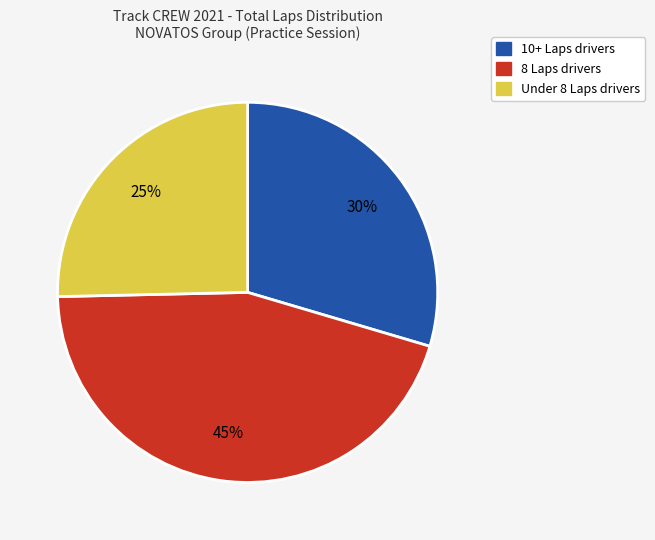

Is there any slice that represents more than half of the pie?

No